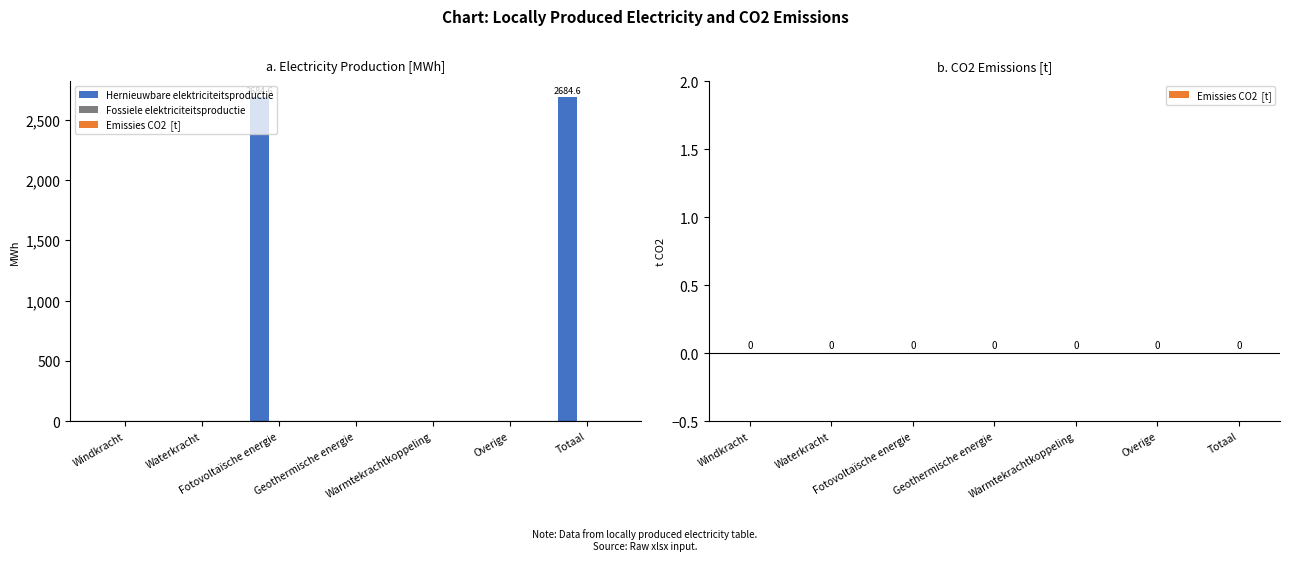

What is the sum of all values?

5369.2